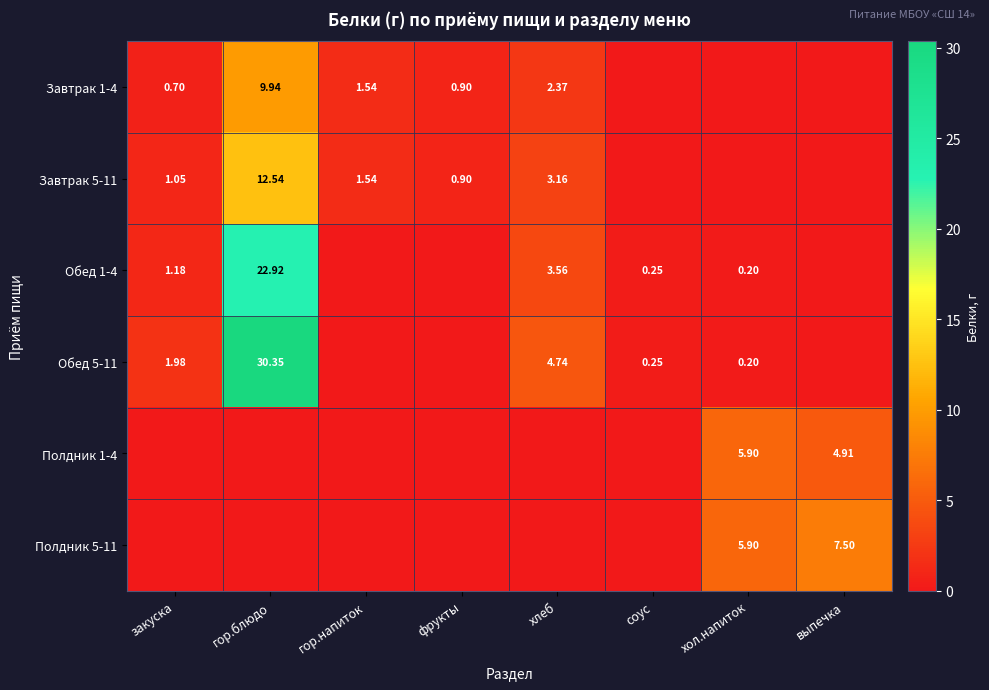

What is the approximate value of Завтрак 1-4 at гор.блюдо?

9.9